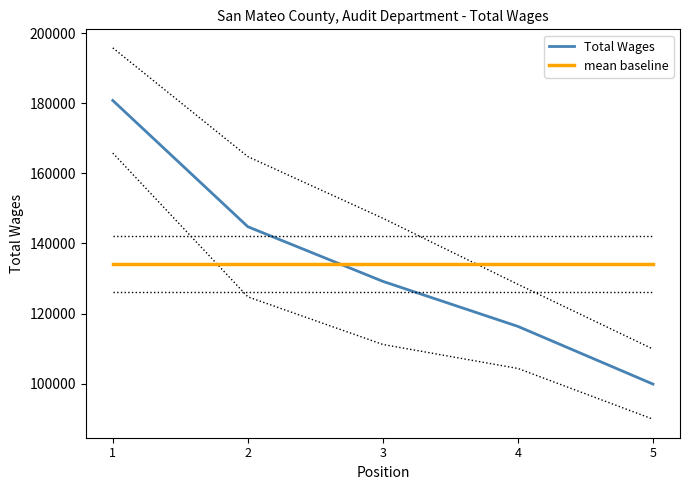

Count the number of categories in the chart.

5